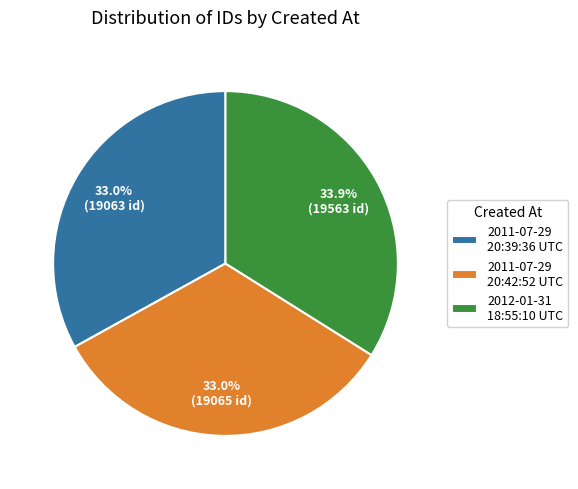

Which slice is the largest?

2012-01-31 18:55:10 UTC